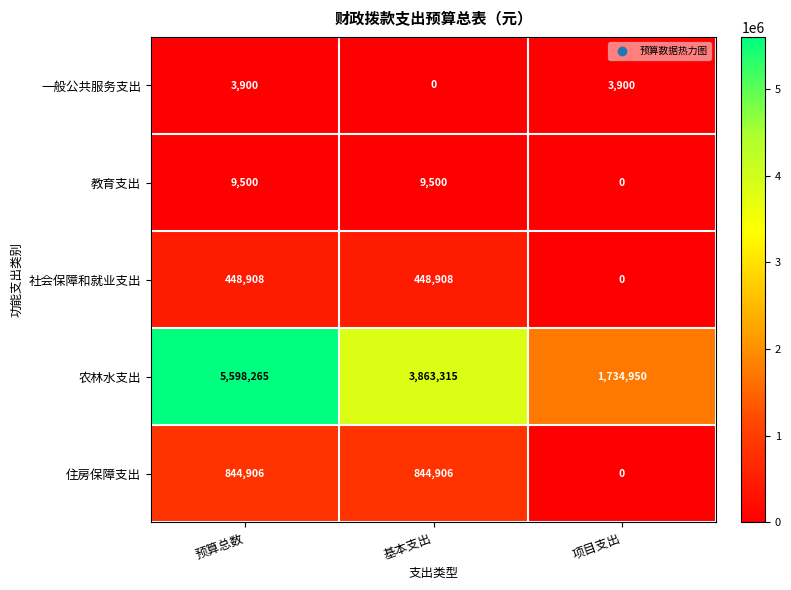

Which series has the largest total across all categories?

农林水支出